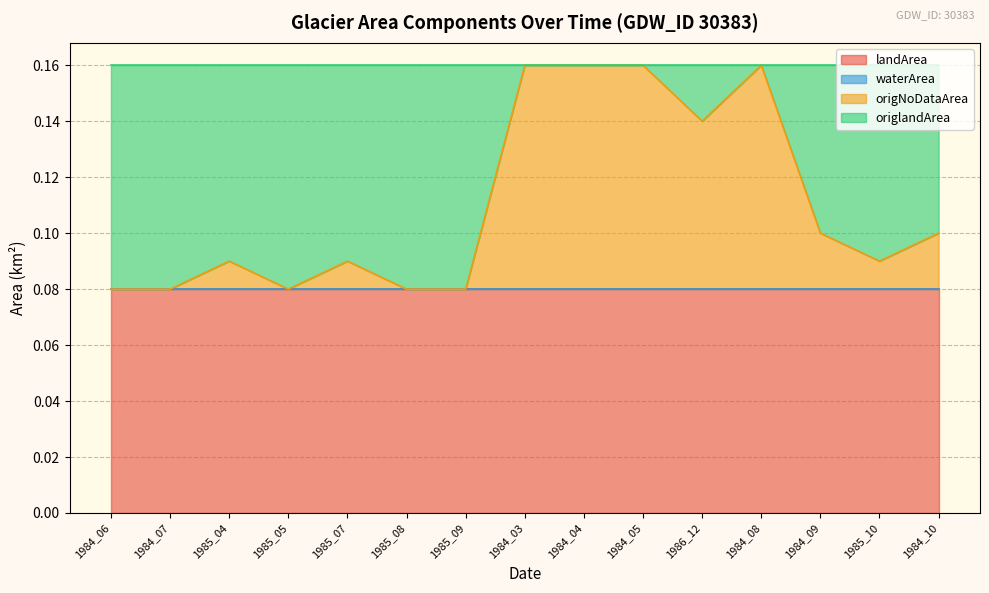

What is the difference between the origNoDataArea values at 1984_03 and 1985_05?

0.1